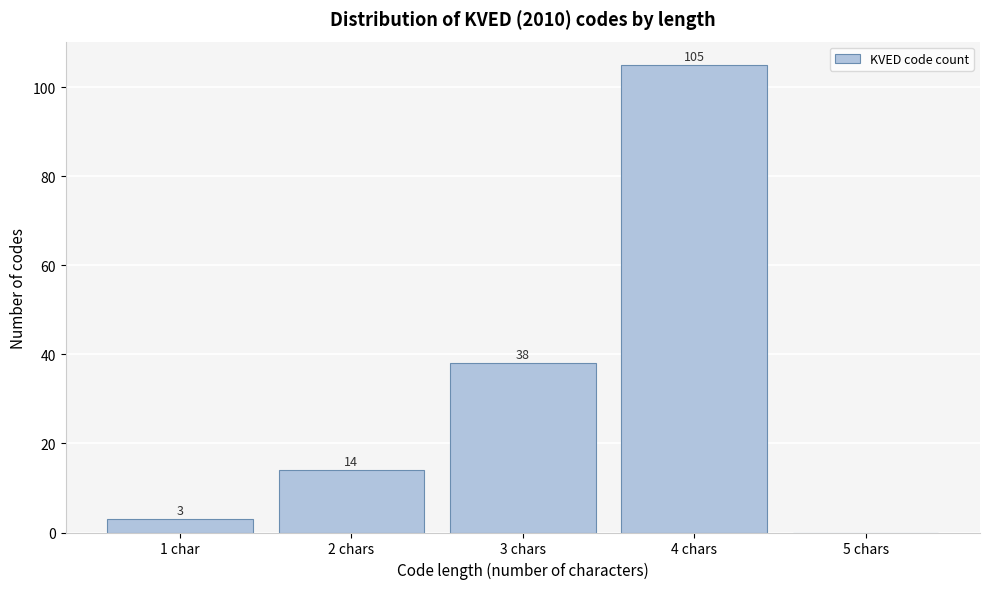

Reading left to right, list all the values displayed in this chart.

1 char=3	2 chars=14	3 chars=38	4 chars=105	5 chars=0